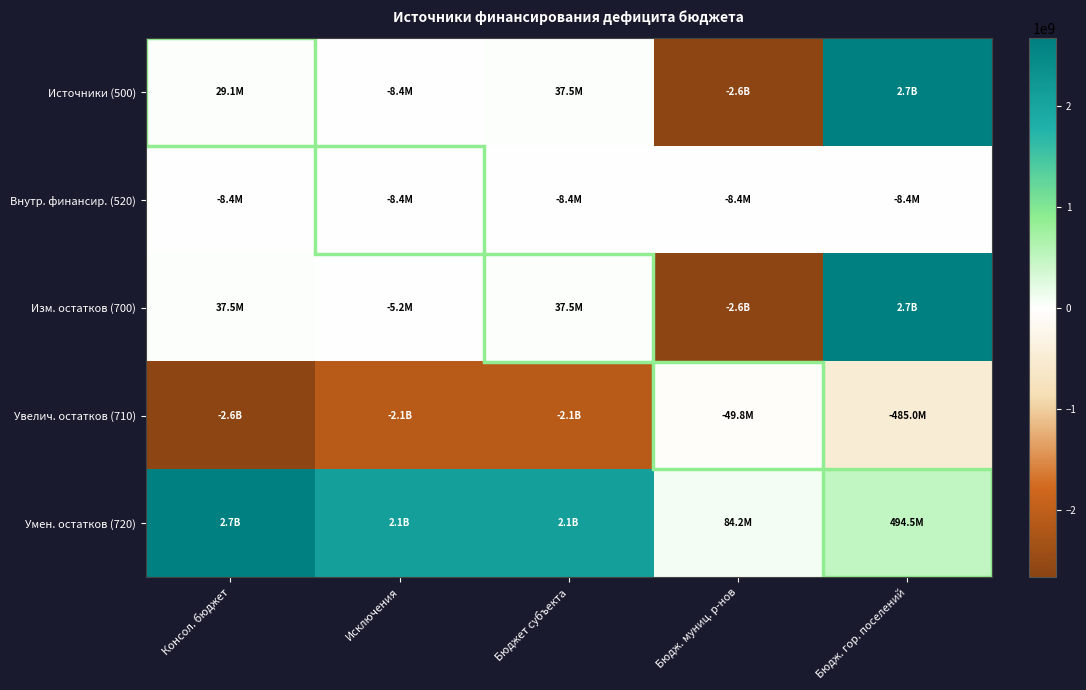

What is the minimum value shown in the chart?

-2629542087.1